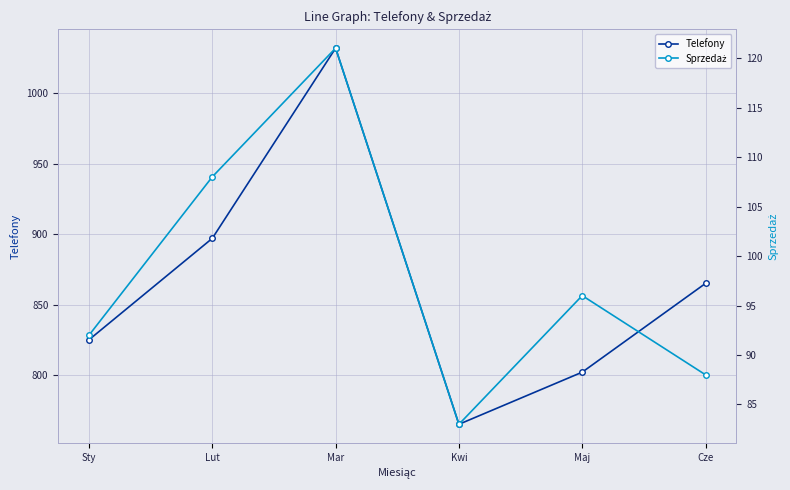

What is the sum of the Sprzedaż values at Sty and Mar?

213